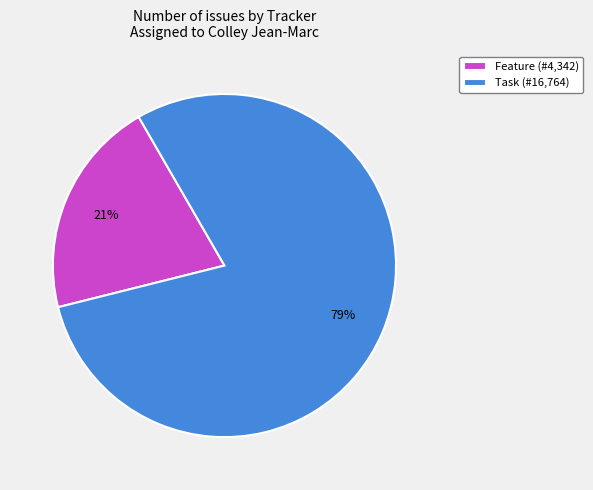

Rank the categories by value from lowest to highest.

Feature (#4,342), Task (#16,764)